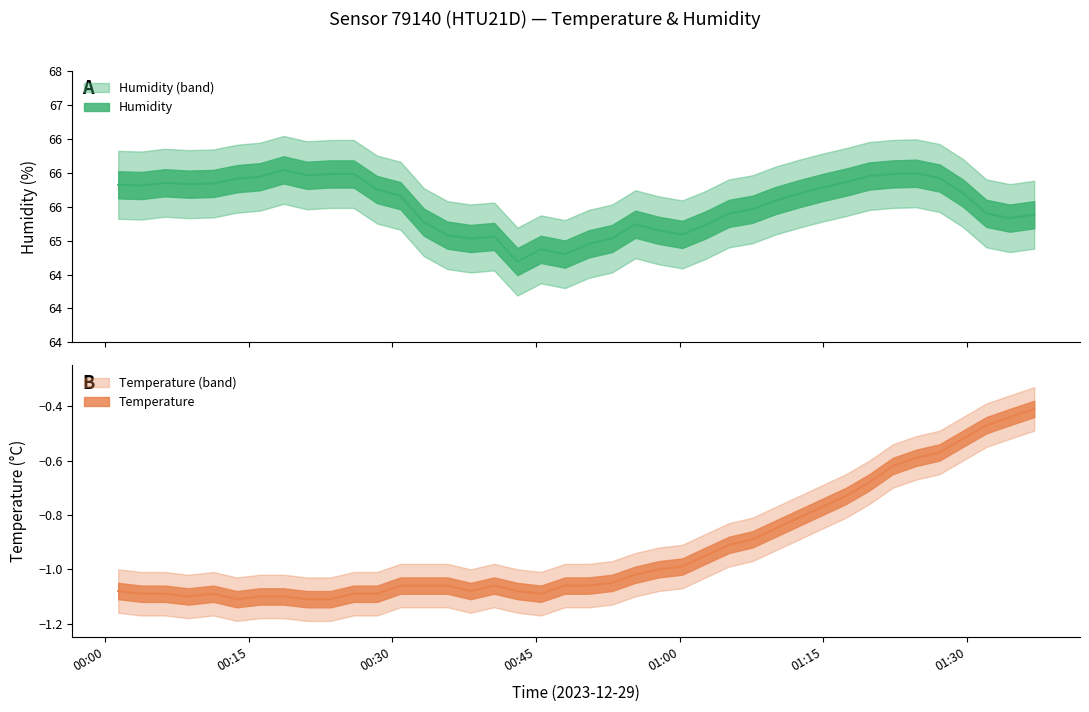

True or false: humidity has more than 0 points higher than both neighbors.

True